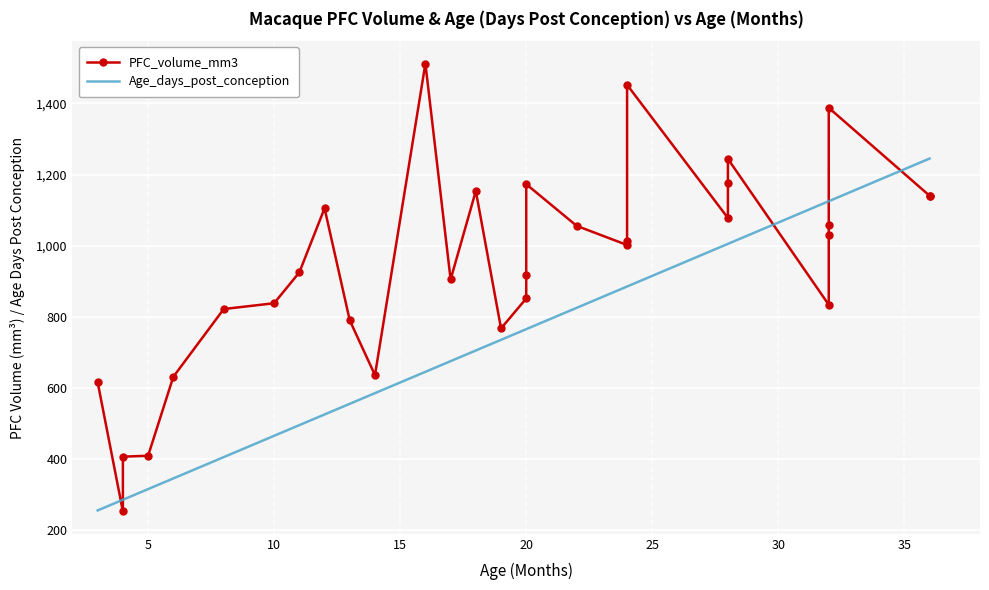

Count the number of categories in the chart.

31